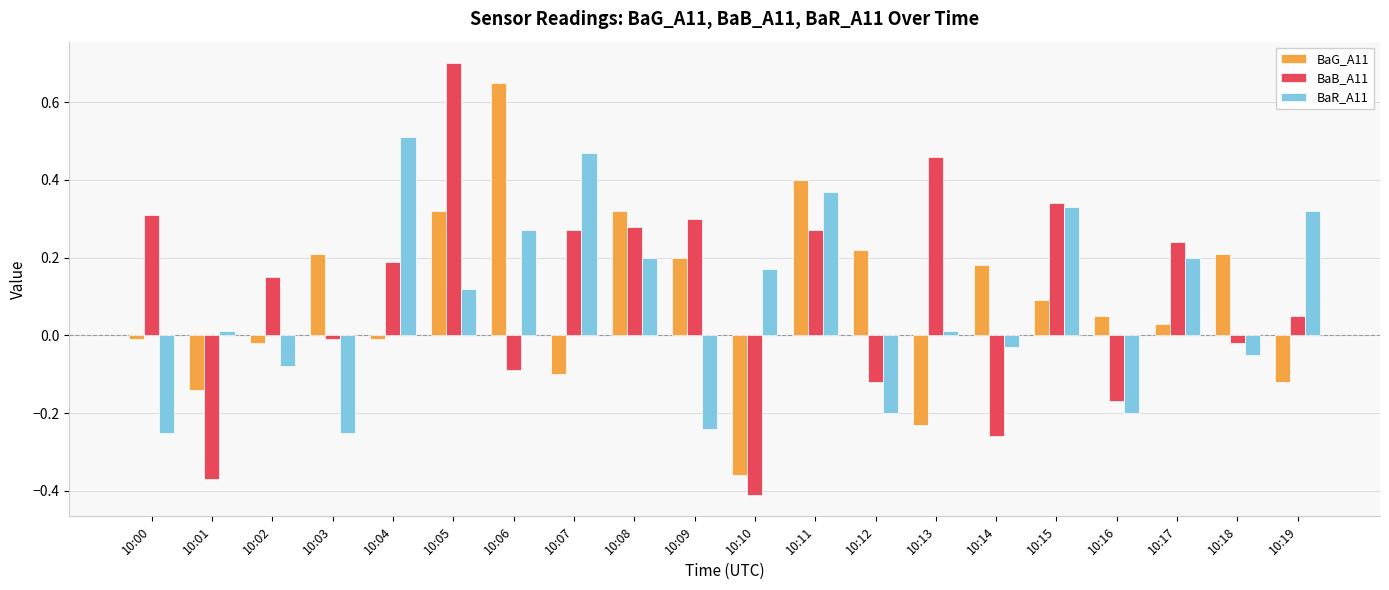

How many bars are there in total?

60